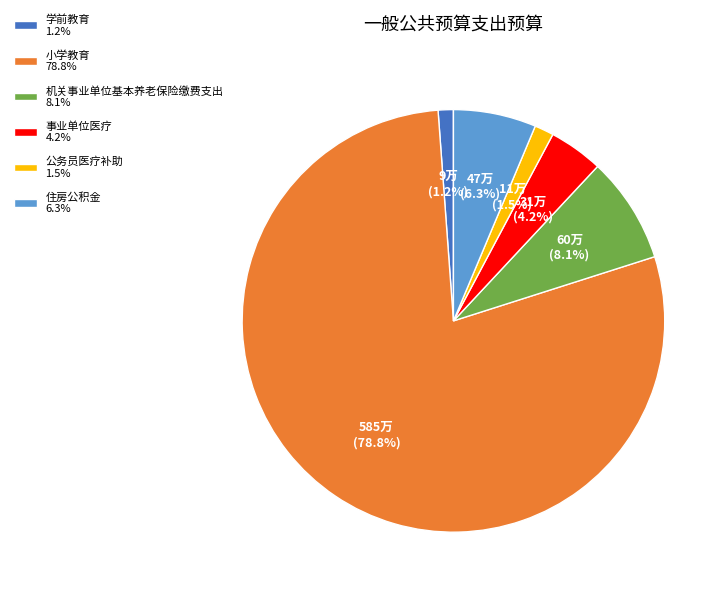

Does 小学教育 78.8% represent more than half of the total?

Yes